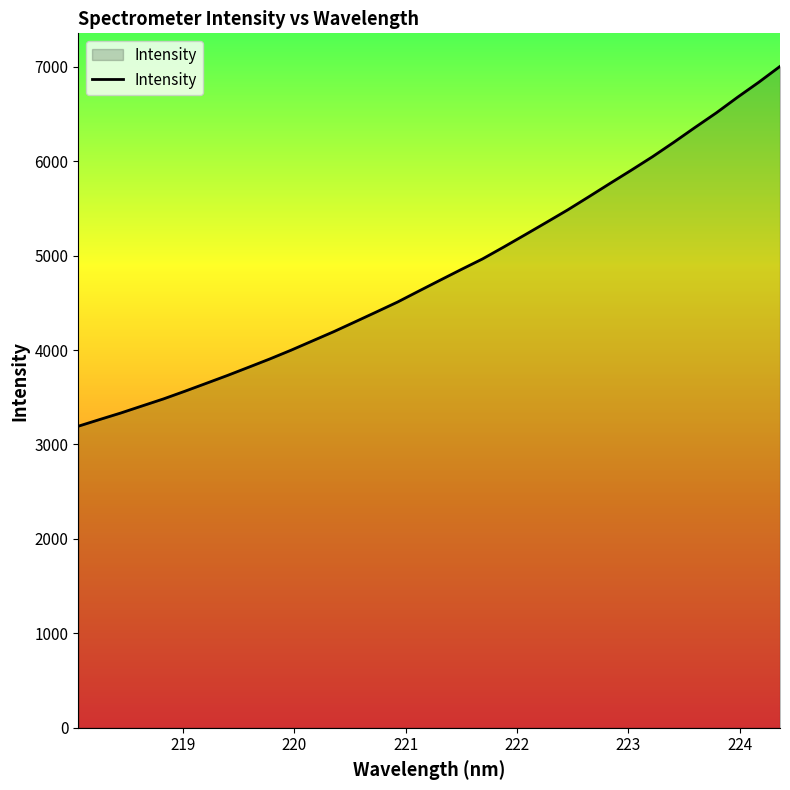

What is the maximum value shown in the chart?

7003.9